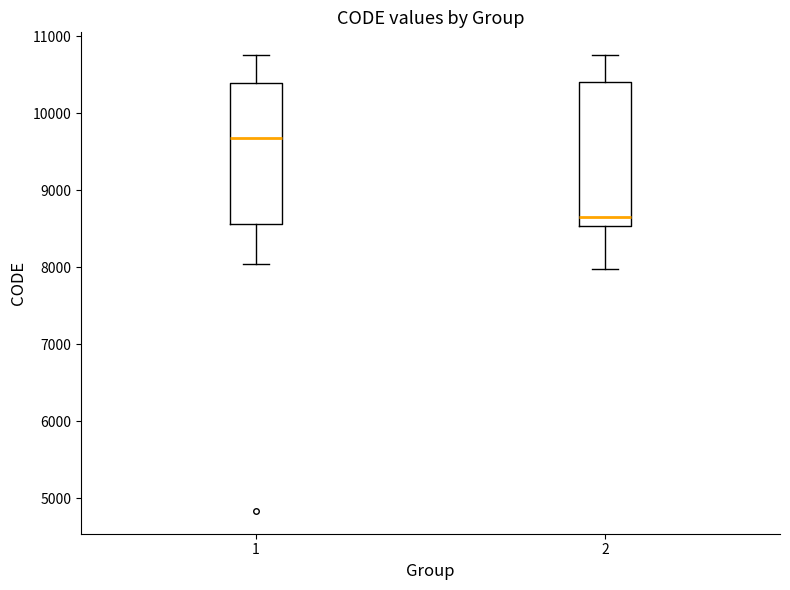

Which box's median line is the highest?

1